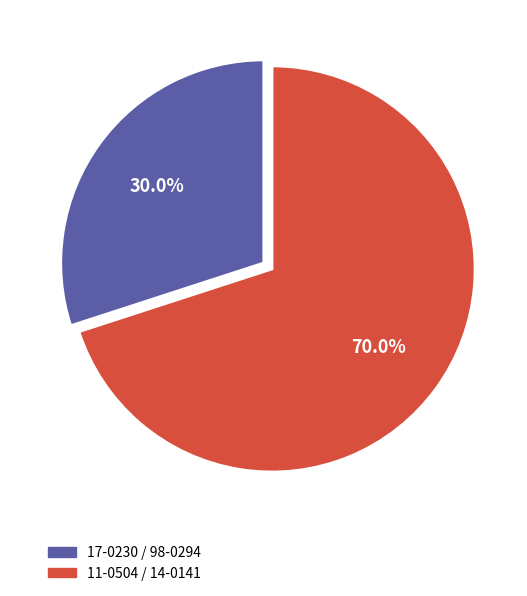

Does any single category account for the majority?

Yes